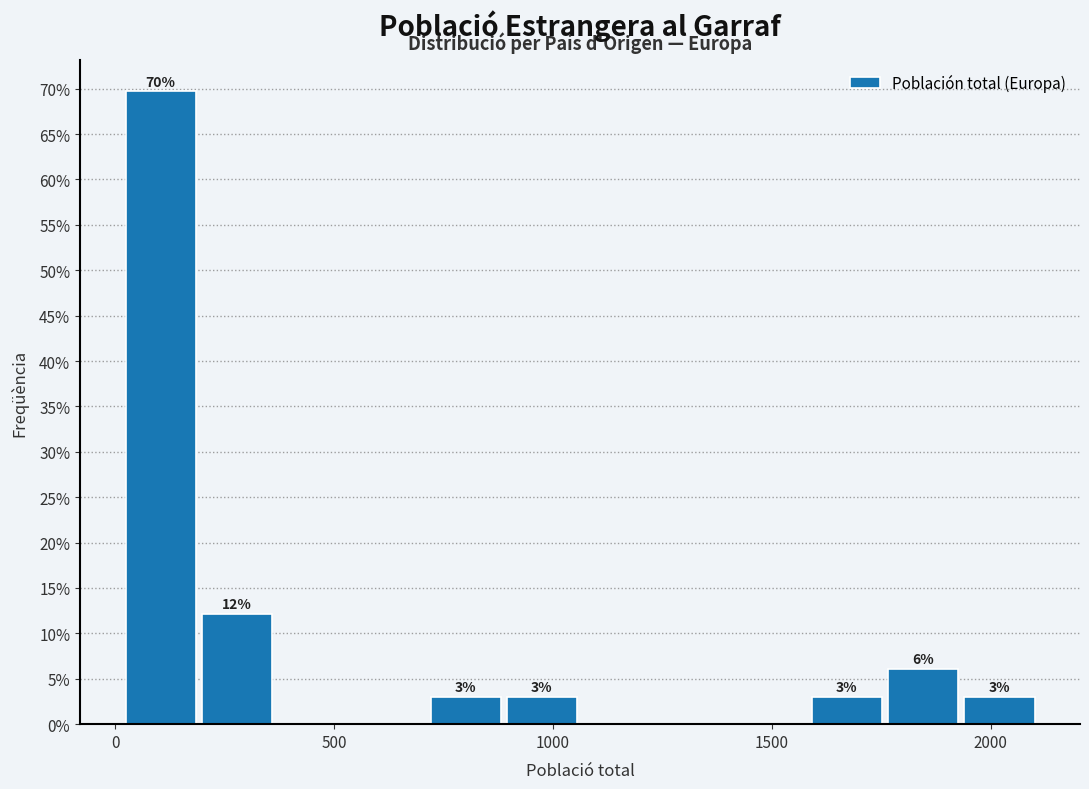

Read against the x-axis, roughly where is the centre of the tallest bar?

100